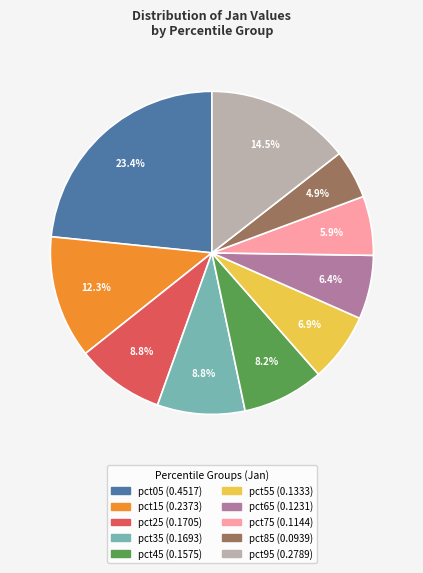

How many segments does this pie chart have?

10